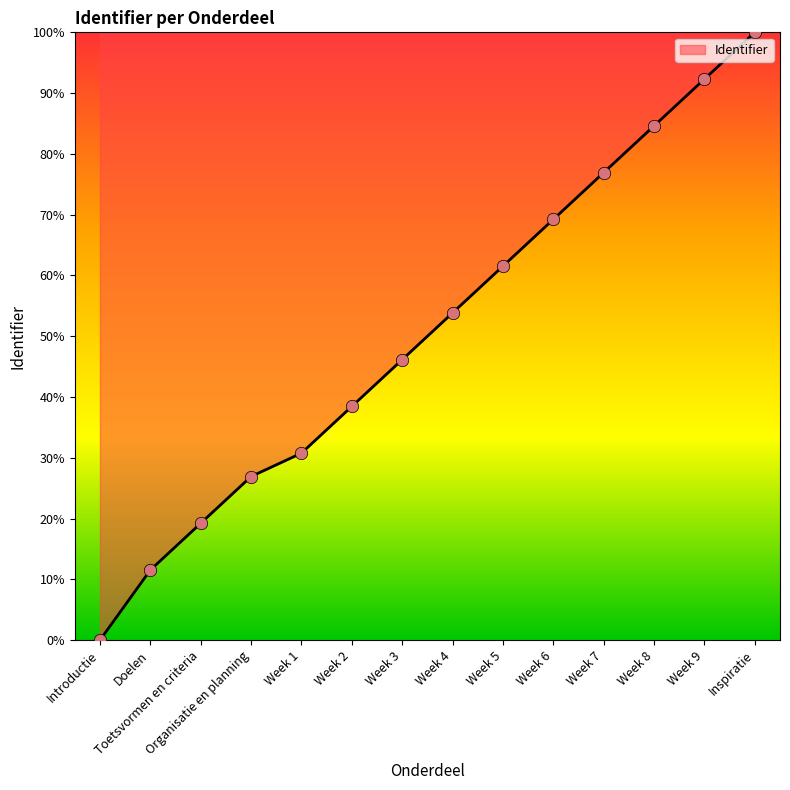

What is the change in value from Doelen to Week 3?

+34.6